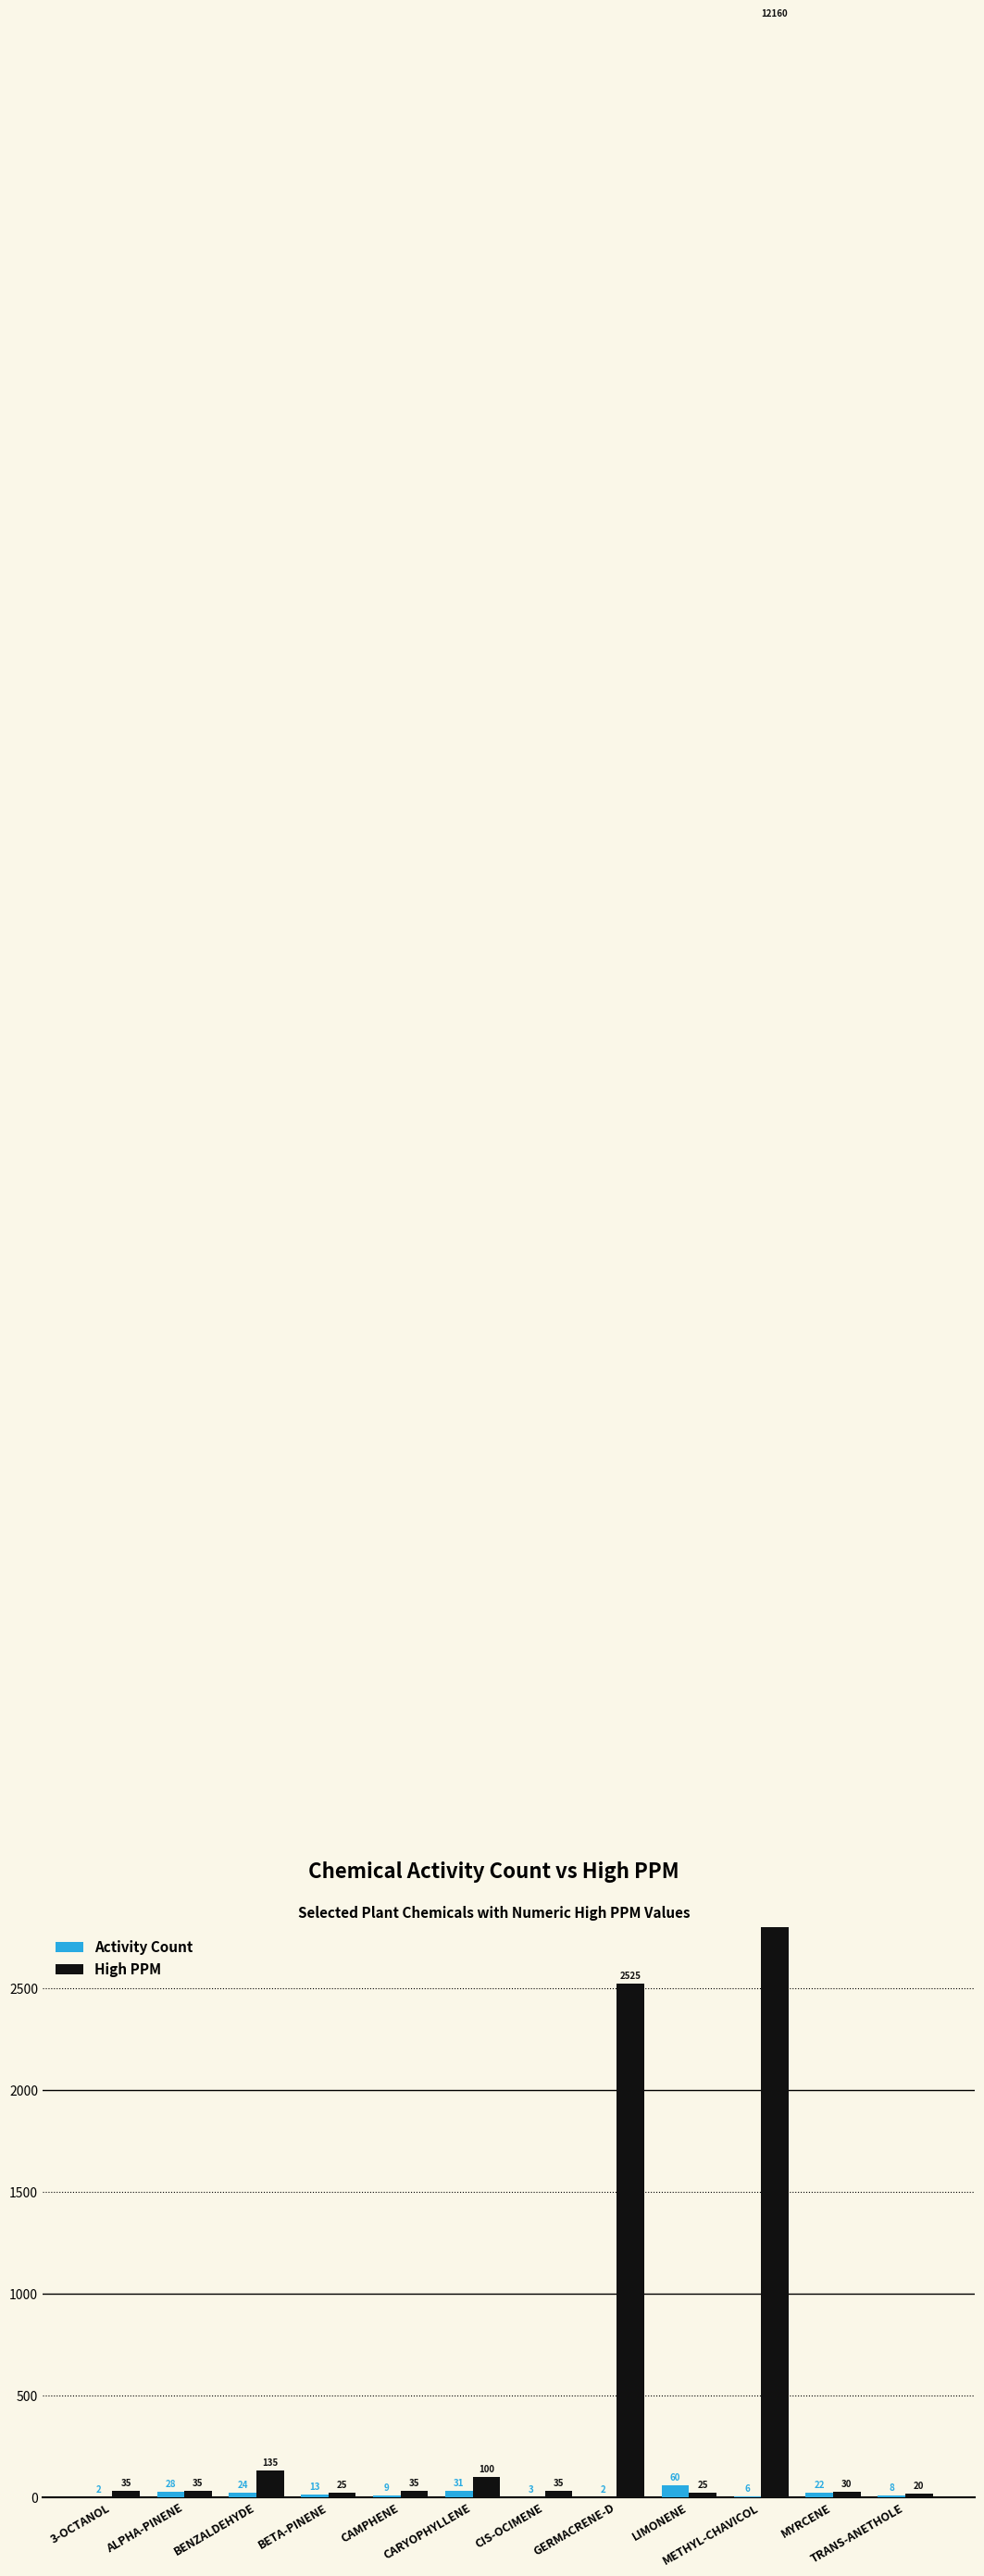

List the series in order of their peak value, highest first.

High PPM, Activity Count